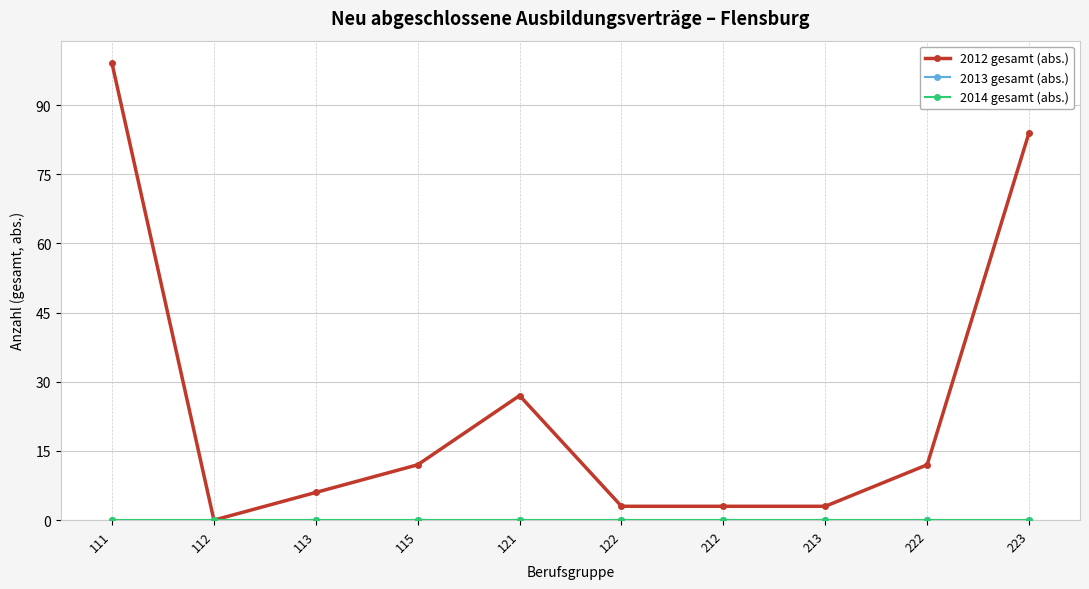

What is the difference between the highest and lowest values at 213?

3